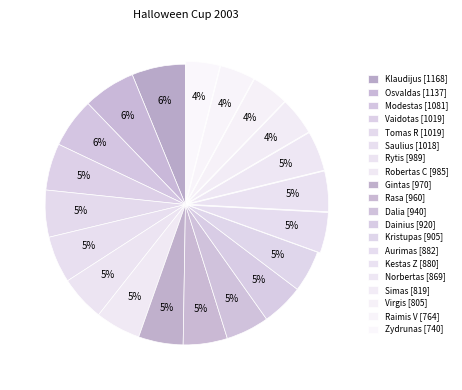

To the nearest percent, what portion does Kristupas represent?

5%